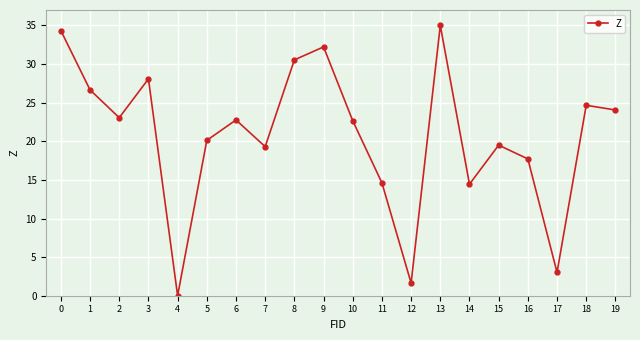

What is the value of the 9th point from the left?

30.5